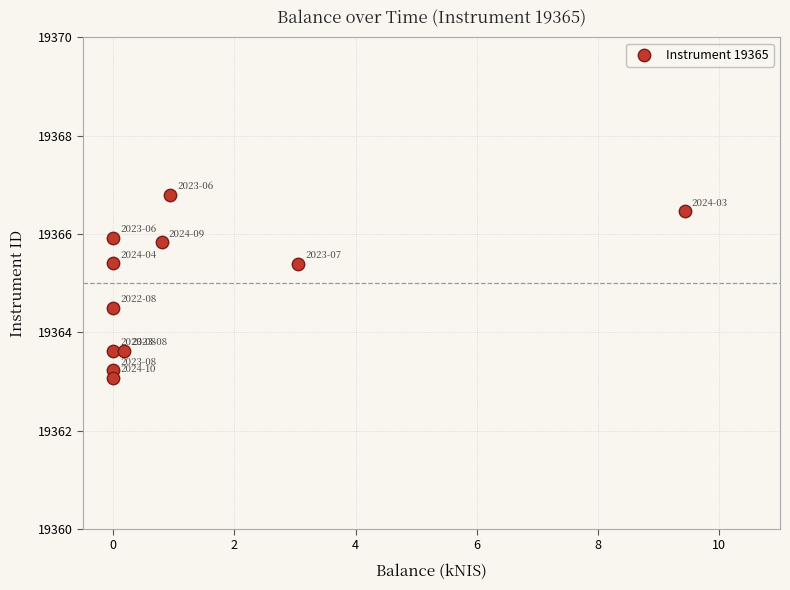

What is the range of Y values (max minus min)?

3.7